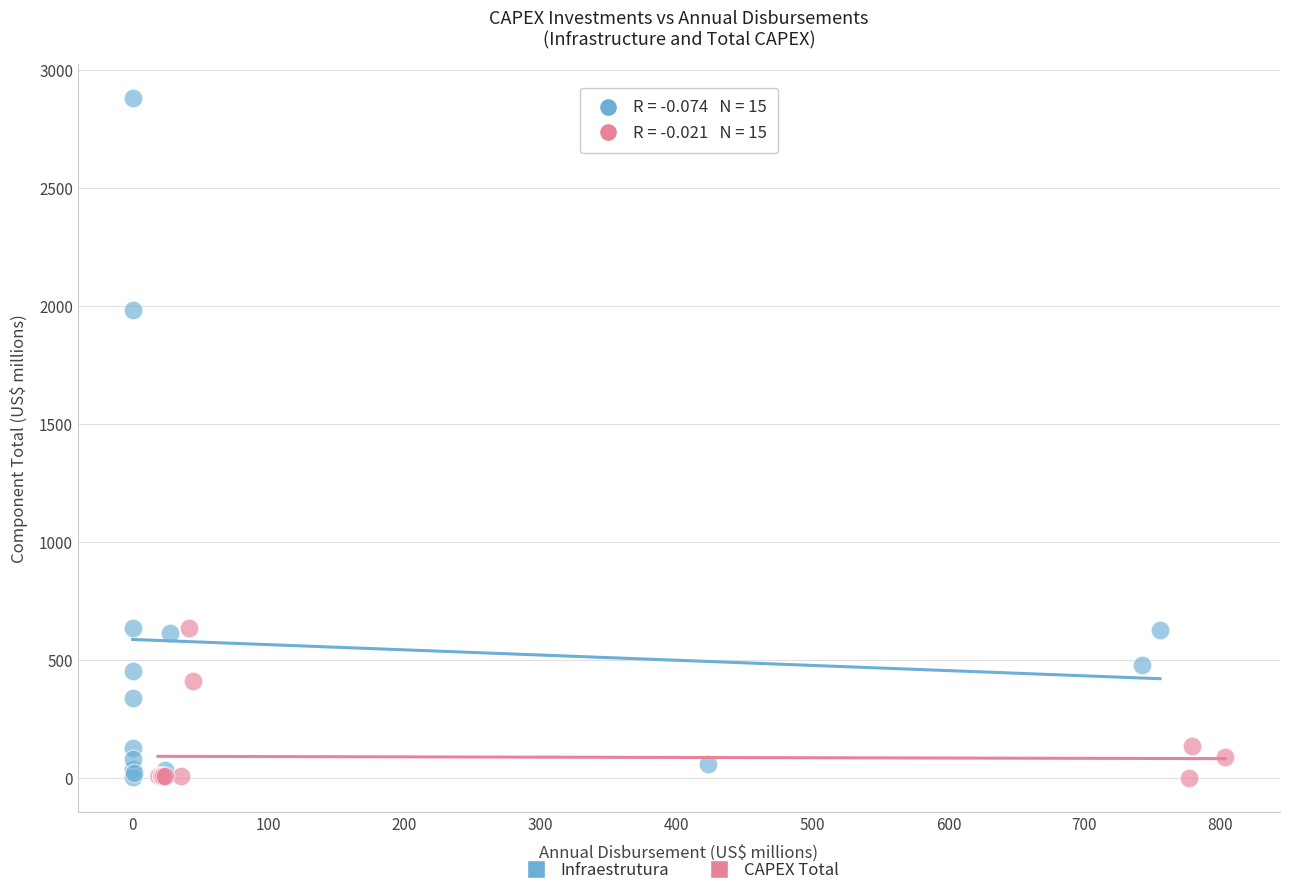

Which series contains the highest Y value?

Infraestrutura